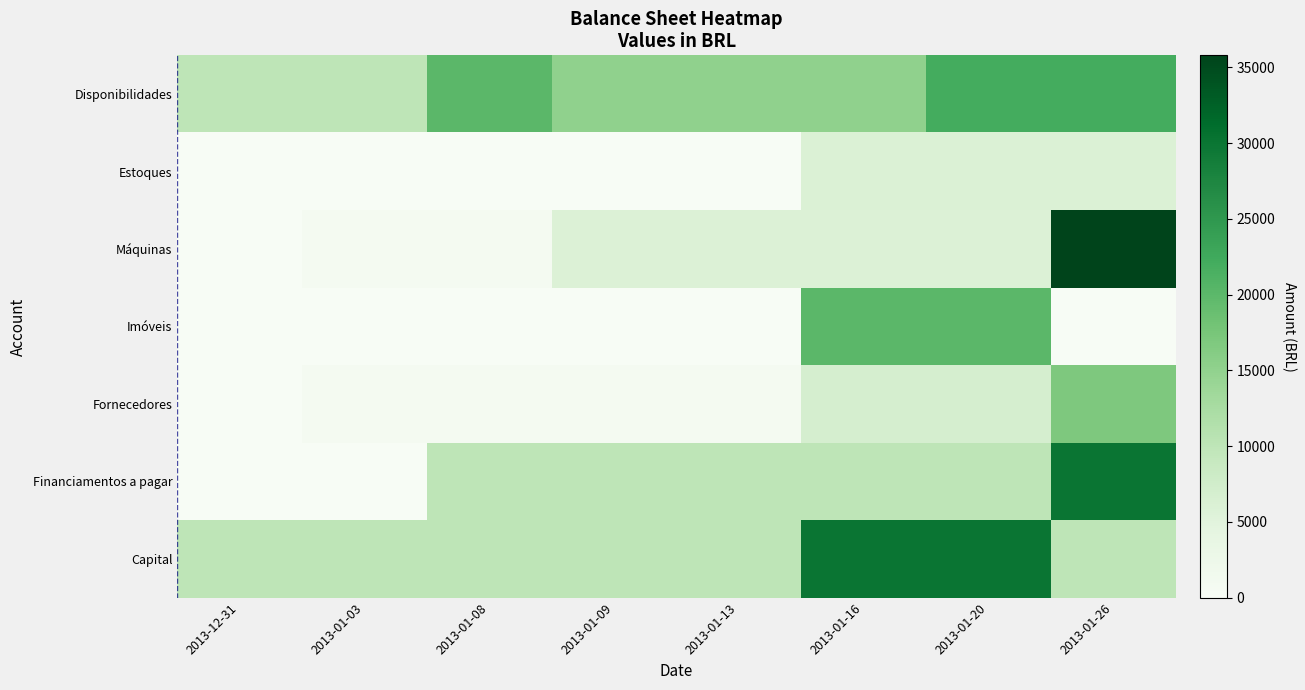

Which series has the widest spread of values?

Máquinas